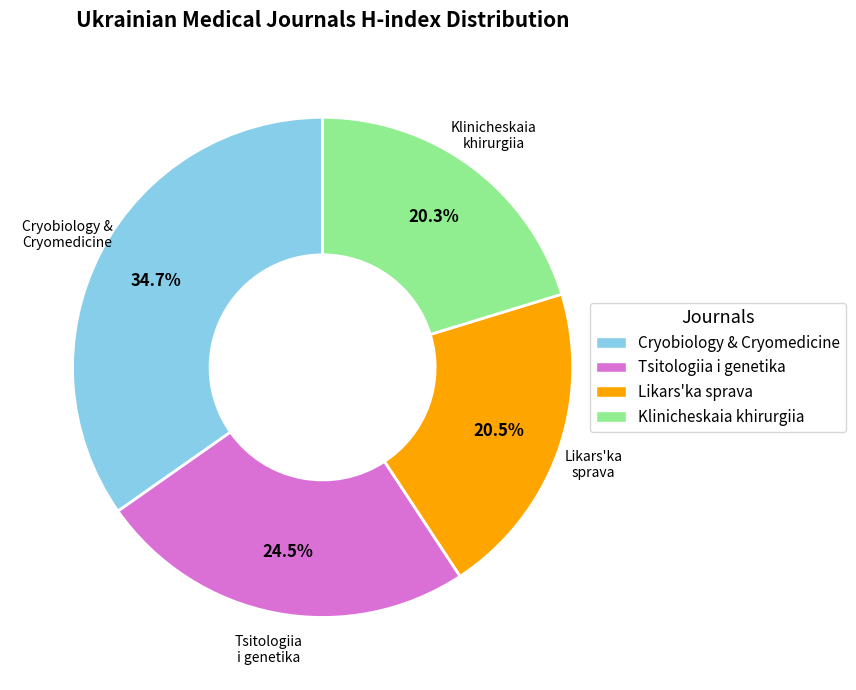

How many segments does this pie chart have?

4